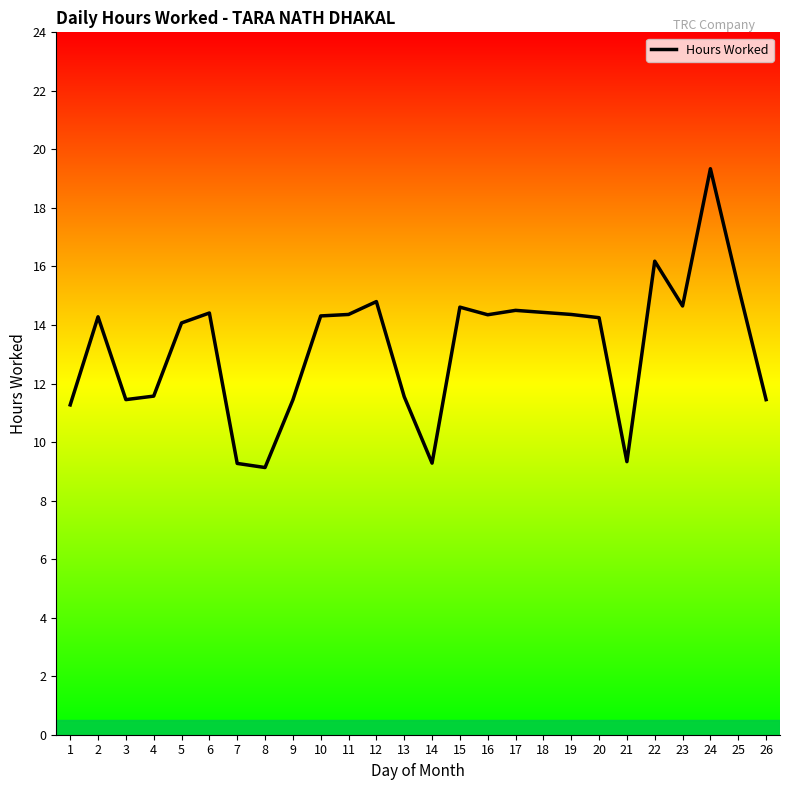

Count the number of categories in the chart.

26